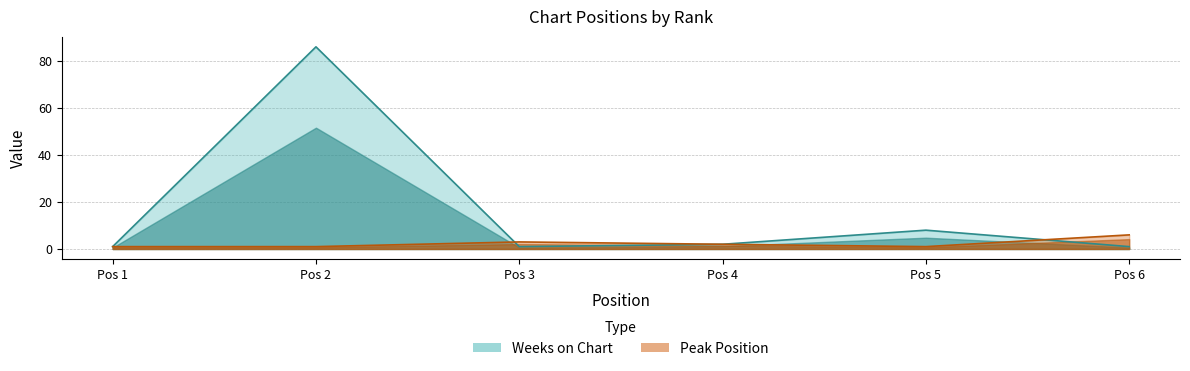

True or false: Weeks on Chart and Peak Position cross at least once.

True